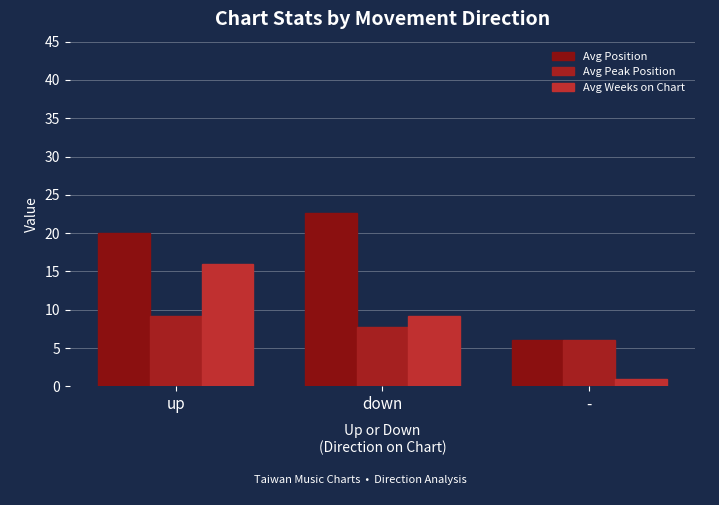

Is it true that Avg Weeks on Chart equals 6.8 at up?

False